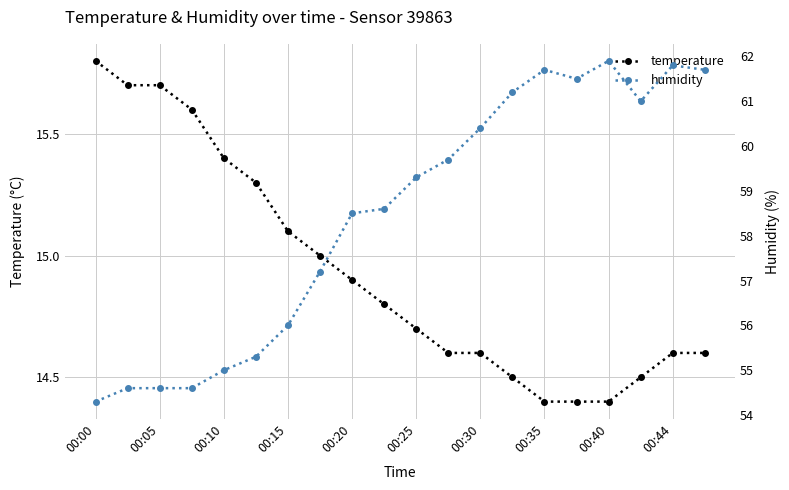

True or false: temperature and humidity cross at least once.

False